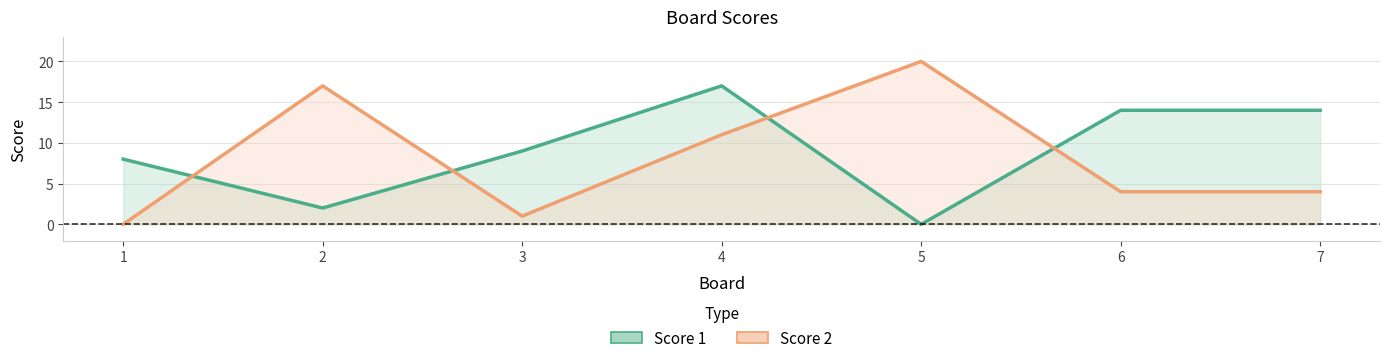

What is the difference between the second highest and minimum values in the Score 1 series?

14